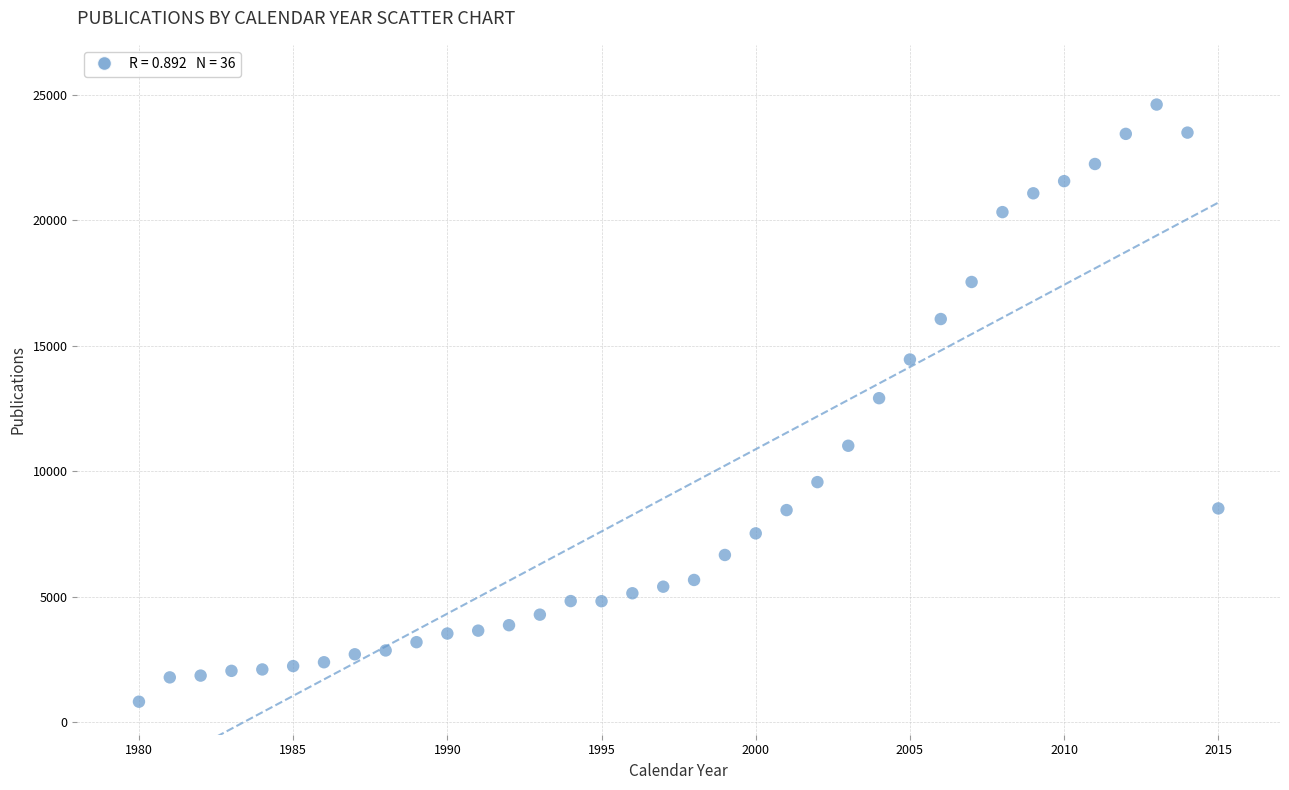

What is the range of X values (max minus min)?

35